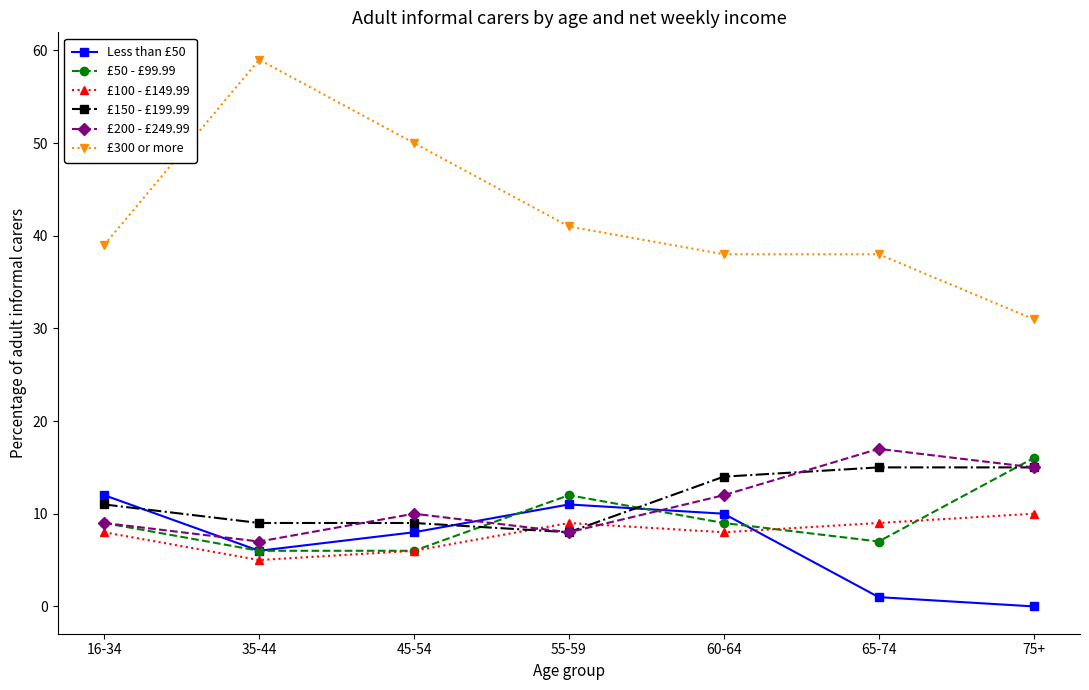

What is the spread (max minus min) of values at 75+?

31